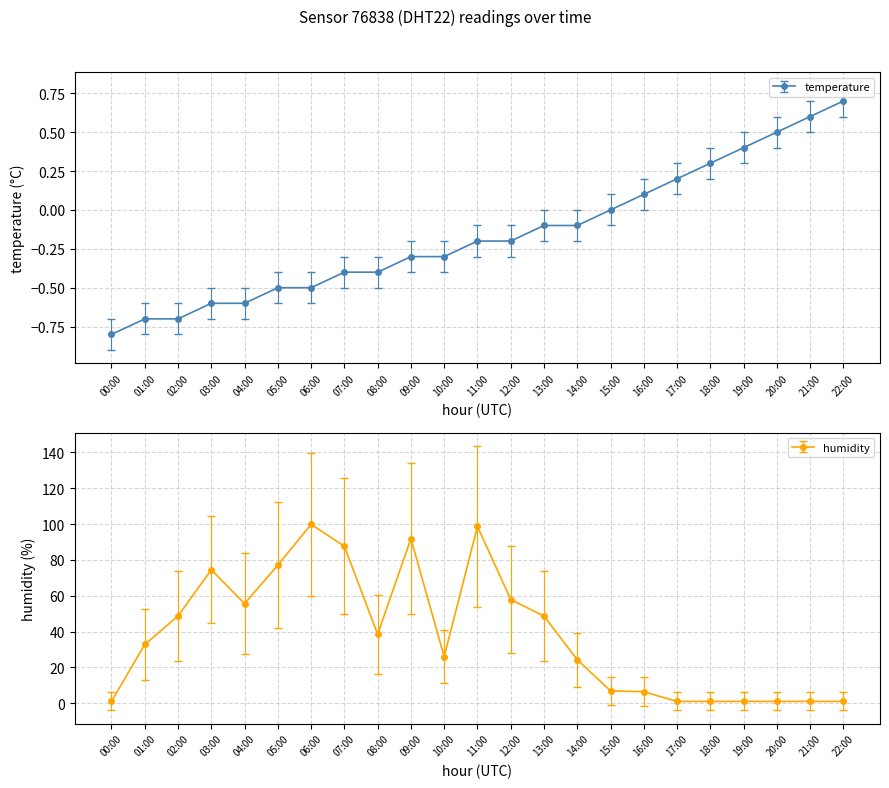

True or false: humidity and temperature intersect in this chart.

False